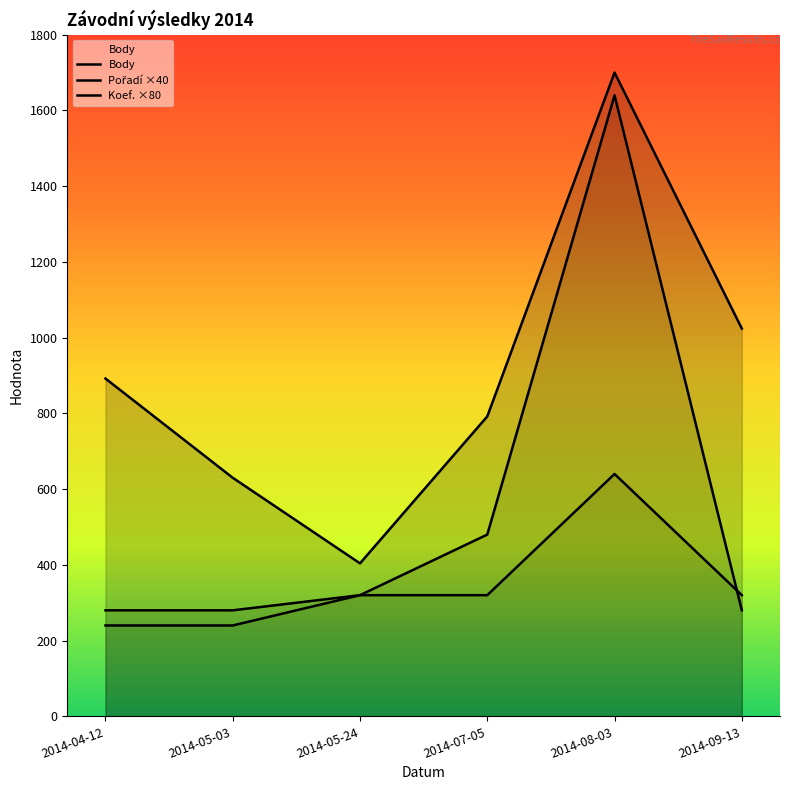

Which series has the largest total across all categories?

Body